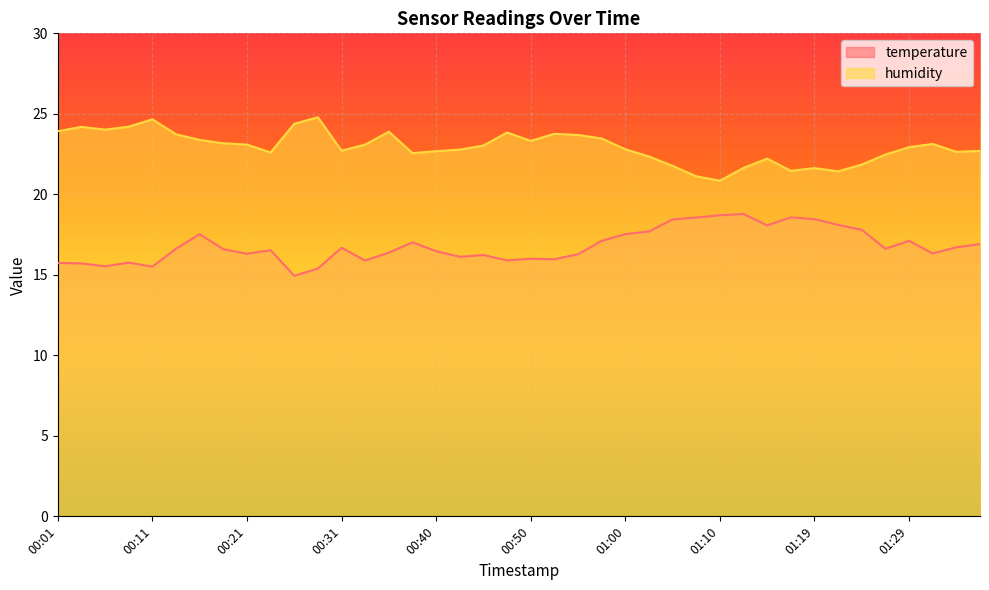

At which category does the chart reach its minimum across all series?

00:26